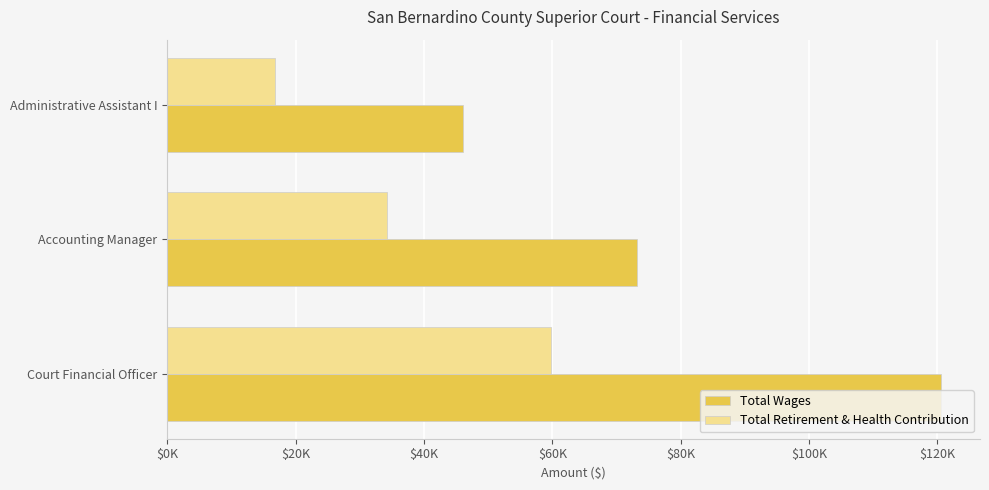

Rank the categories by Total Wages value from lowest to highest.

Administrative Assistant I, Accounting Manager, Court Financial Officer